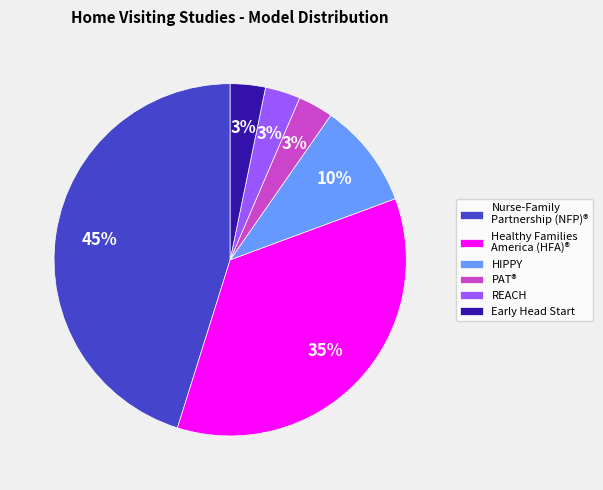

What is the largest slice in the pie chart?

Nurse-Family Partnership (NFP)®